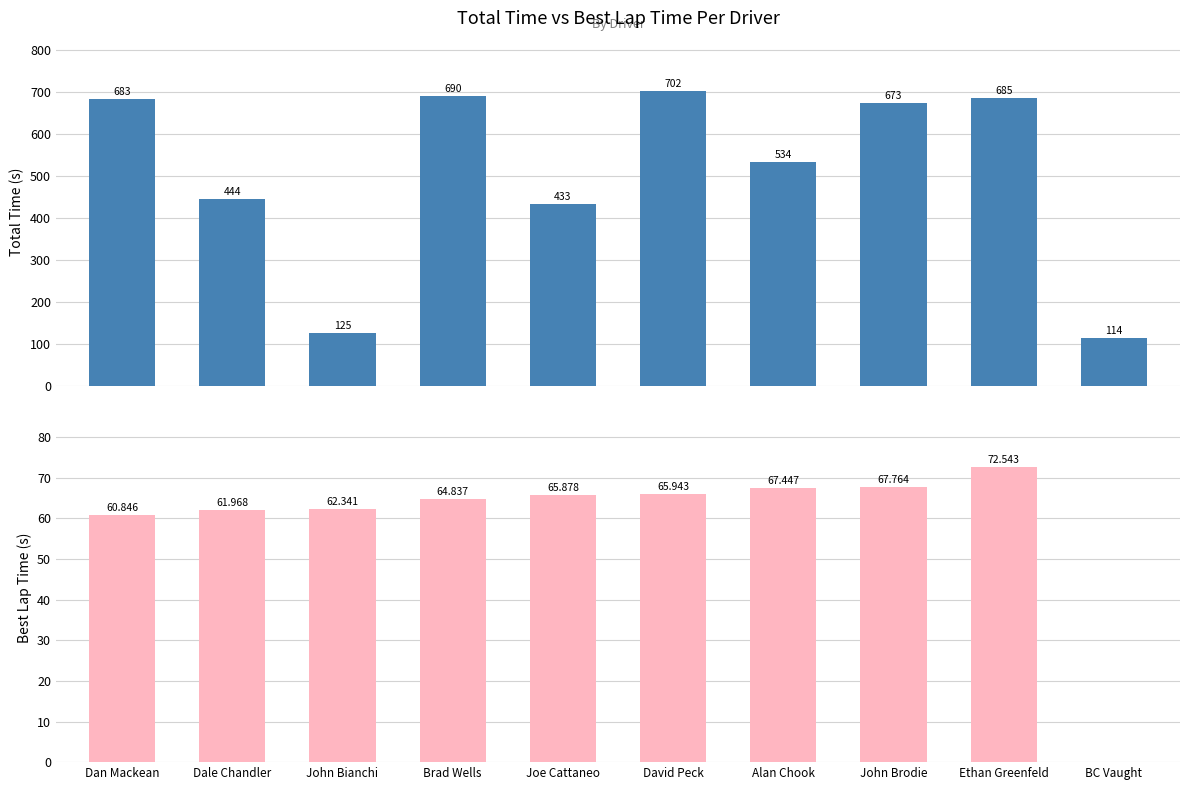

How many positive values does the Best Lap time series have?

9